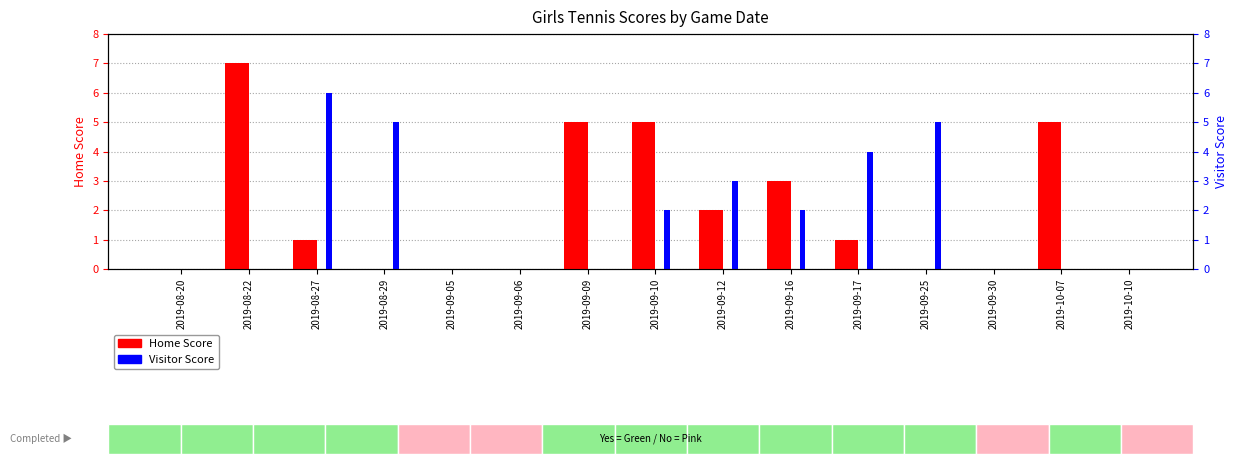

Rank the series by their average value, from lowest to highest.

Visitor Score, Home Score